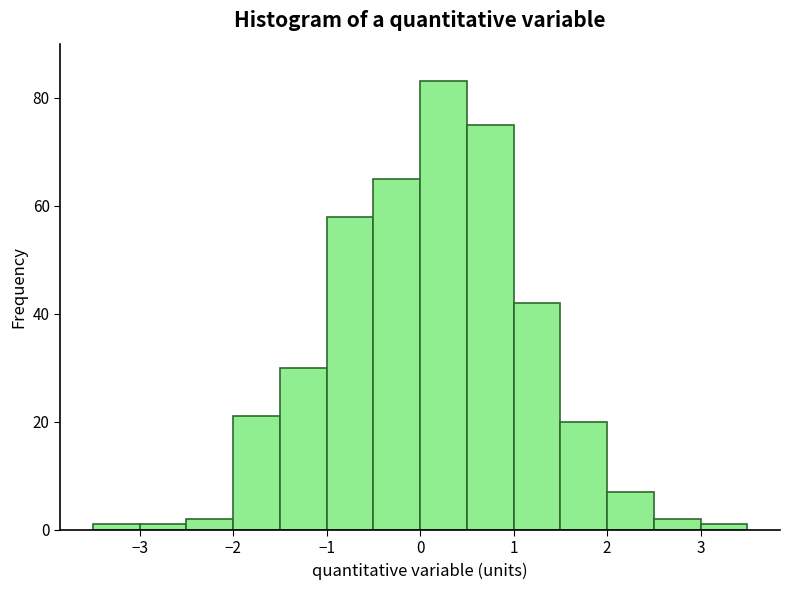

Reading left to right, list every bar in this chart as the range it spans on the x-axis followed by its height. The values are not printed on the chart, so give them approximately, as read against the axis.

-3.5 to -3.0: under 2
-3.0 to -2.5: under 2
-2.5 to -2.0: 2
-2.0 to -1.5: 22
-1.5 to -1.0: 30
-1.0 to -0.5: 58
-0.5 to 0.0: 66
0.0 to 0.5: 84
0.5 to 1.0: 76
1.0 to 1.5: 42
1.5 to 2.0: 20
2.0 to 2.5: 8
2.5 to 3.0: 2
3.0 to 3.5: under 2